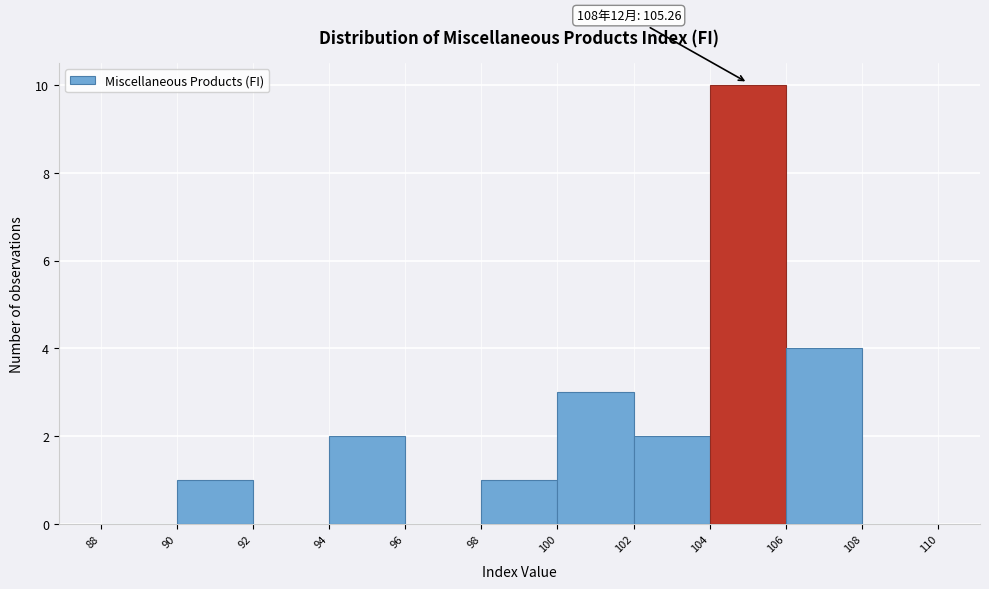

Over which range of the x-axis is the bar tallest?

104 to 106